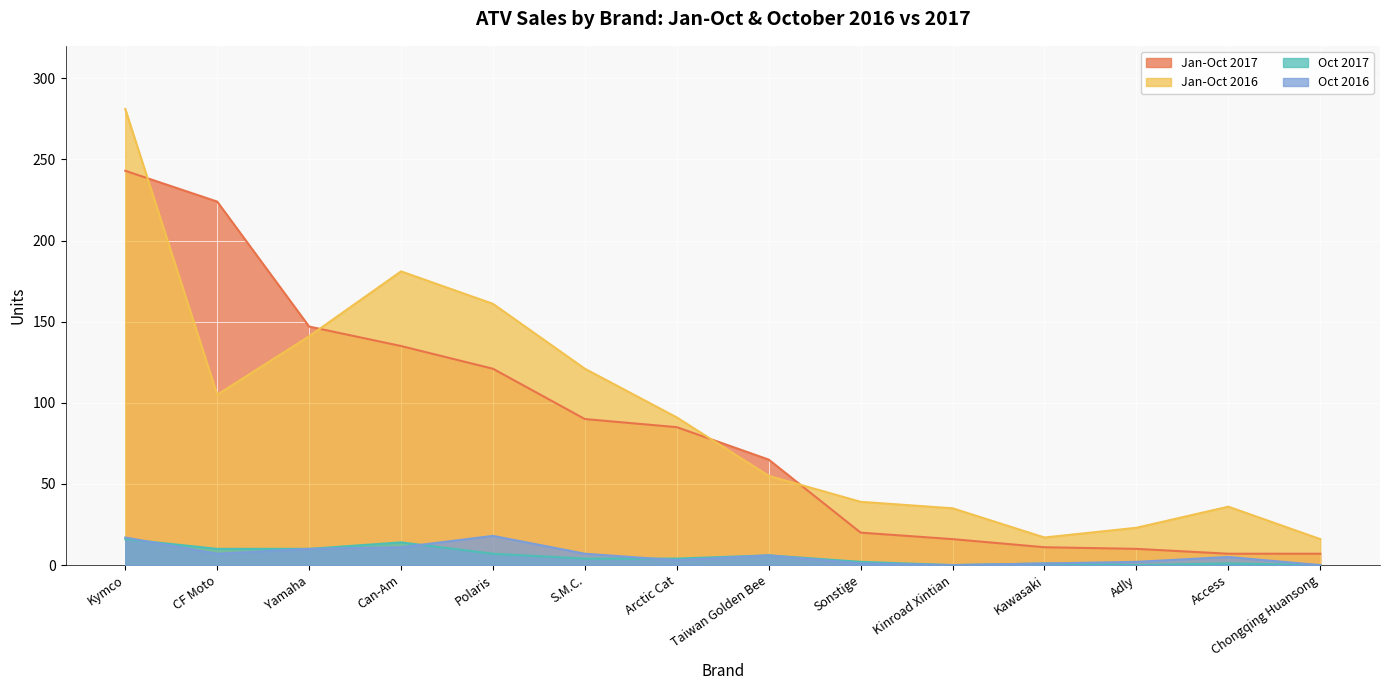

Which series has the largest range (max minus min)?

Jan-Oct 2016